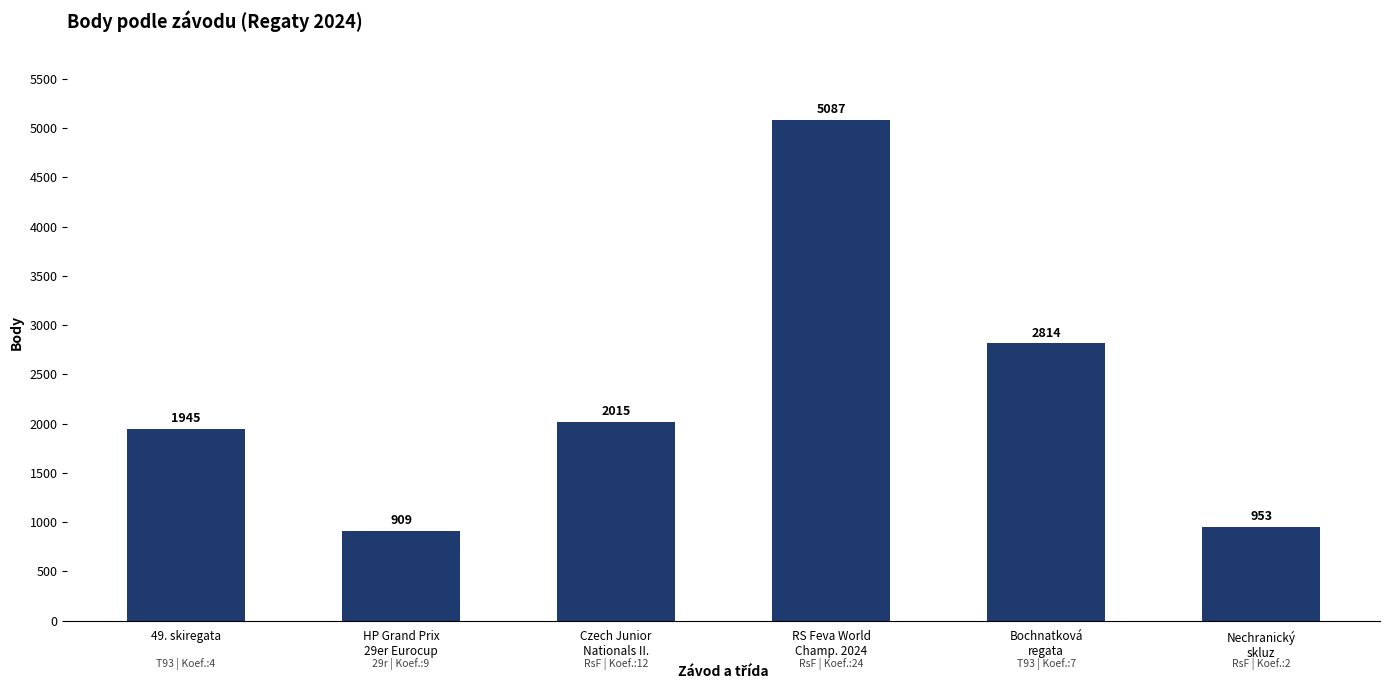

What is the greatest value displayed?

5087